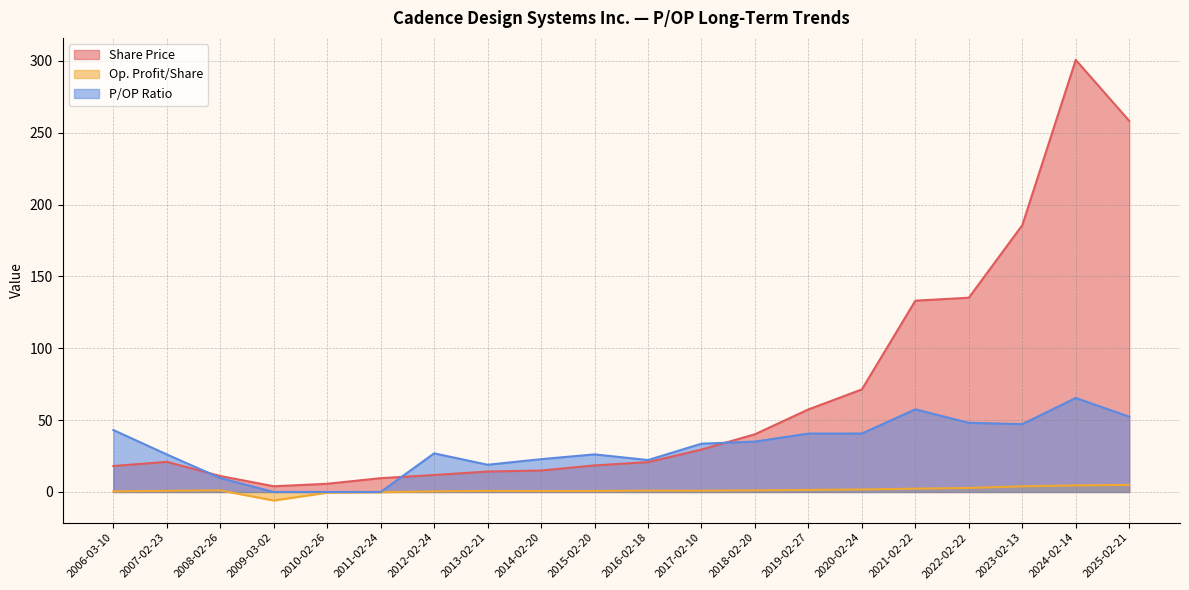

How many lines are shown in the chart?

3